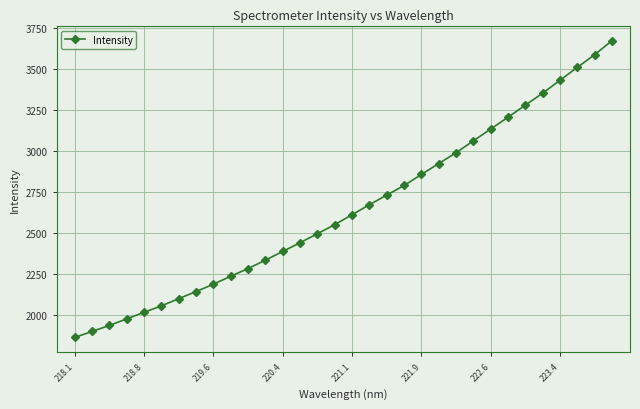

True or false: the data has more than 2 interior local peaks.

False